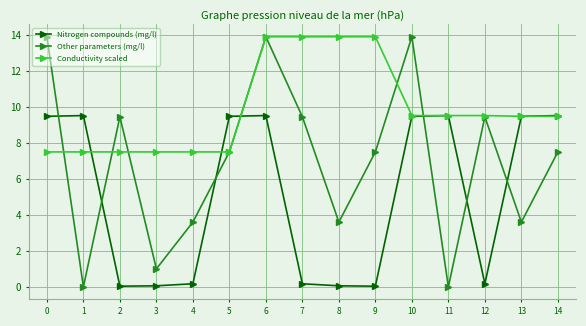

Which series has the largest total across all categories?

Conductivity scaled